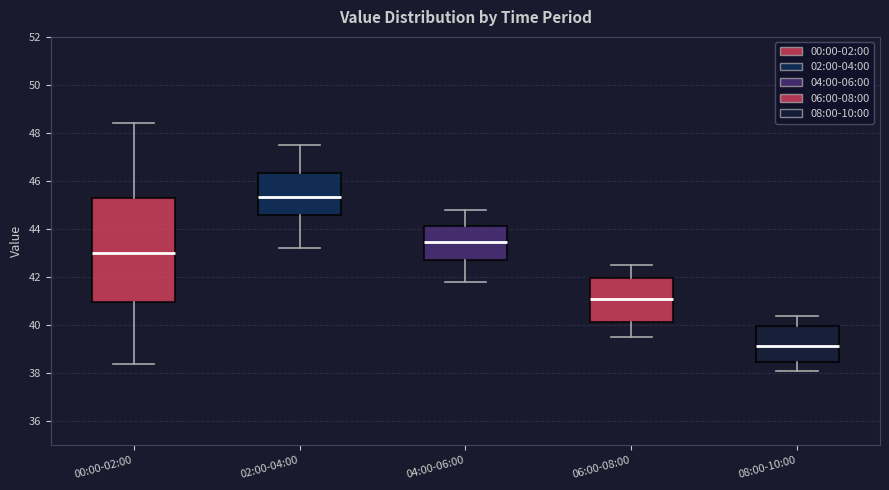

Where is the upper edge of the box for 06:00-08:00 on the y-axis? The values are not printed on the chart, so give them approximately, as read against the axis.

42.0